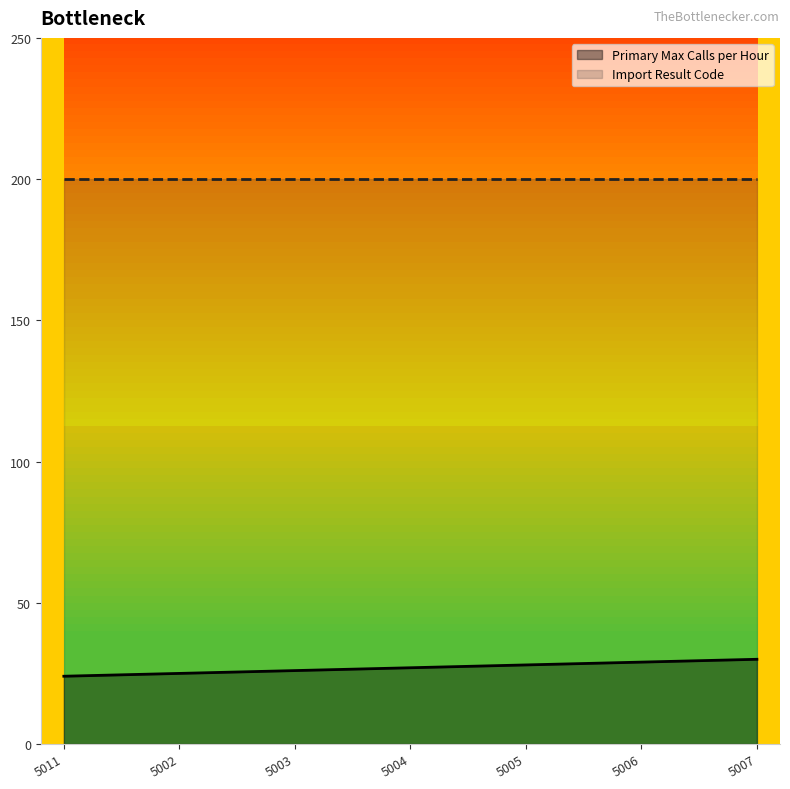

What is the difference between the maximum and minimum values in the Primary Max Calls per Hour series?

6